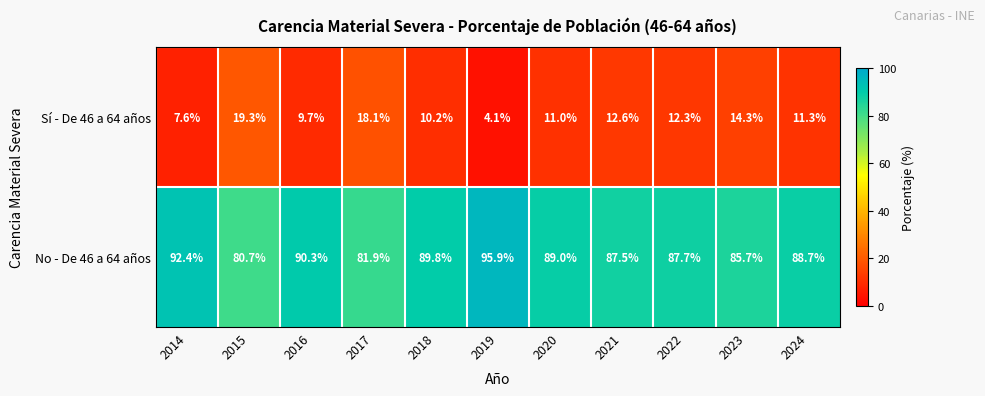

Reading left to right, extract all data points from this chart.

Sí - De 46 a 64 años: 2014=7.6	2015=19.3	2016=9.7	2017=18.1	2018=10.2	2019=4.1	2020=11.0	2021=12.6	2022=12.3	2023=14.3	2024=11.3
No - De 46 a 64 años: 2014=92.4	2015=80.7	2016=90.3	2017=81.9	2018=89.8	2019=95.9	2020=89.0	2021=87.5	2022=87.7	2023=85.7	2024=88.7